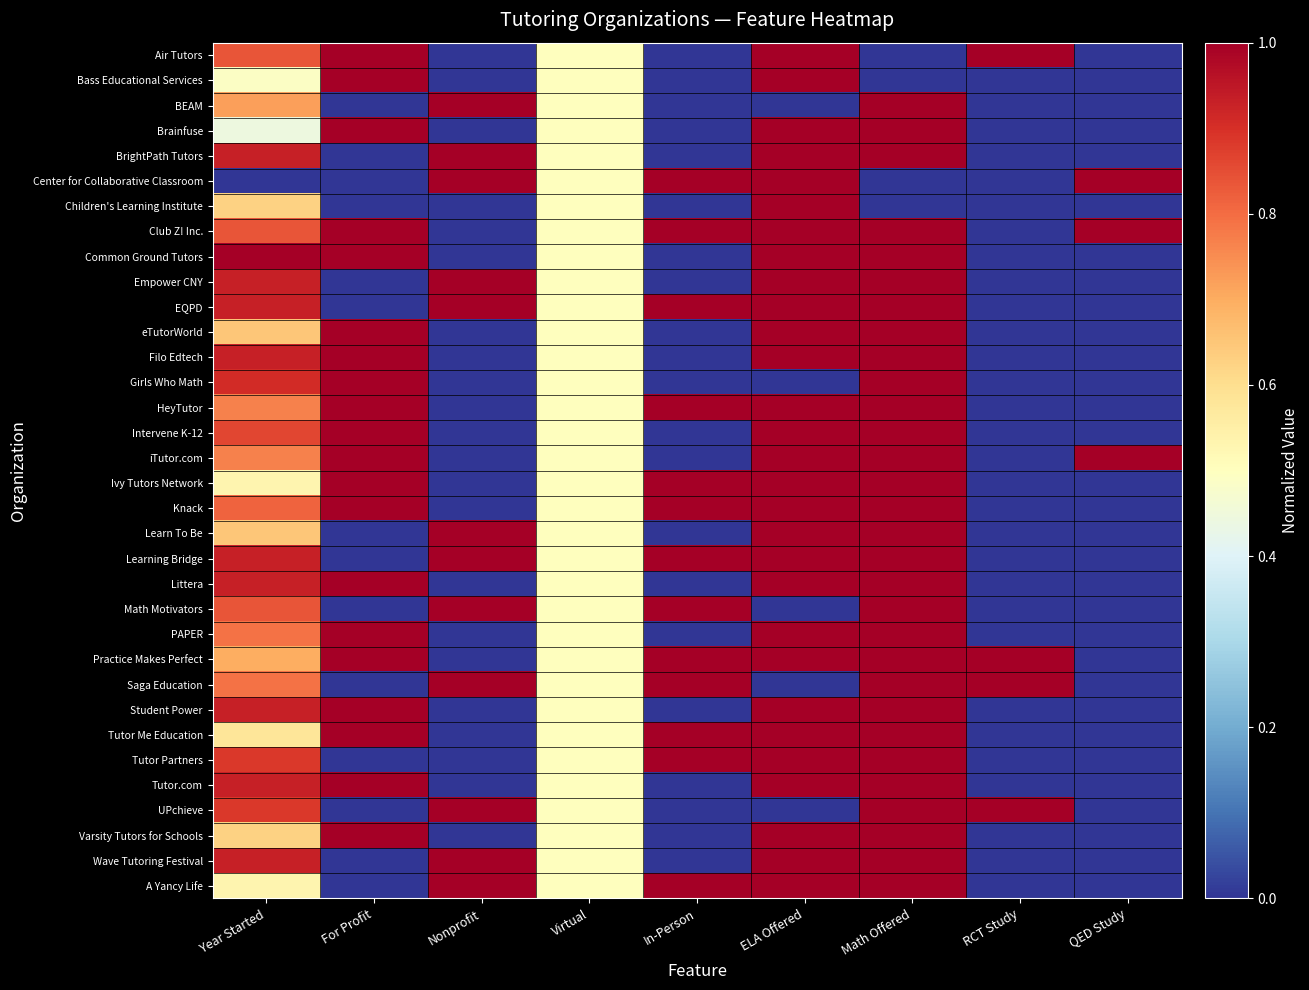

What is the greatest value displayed?

1.0